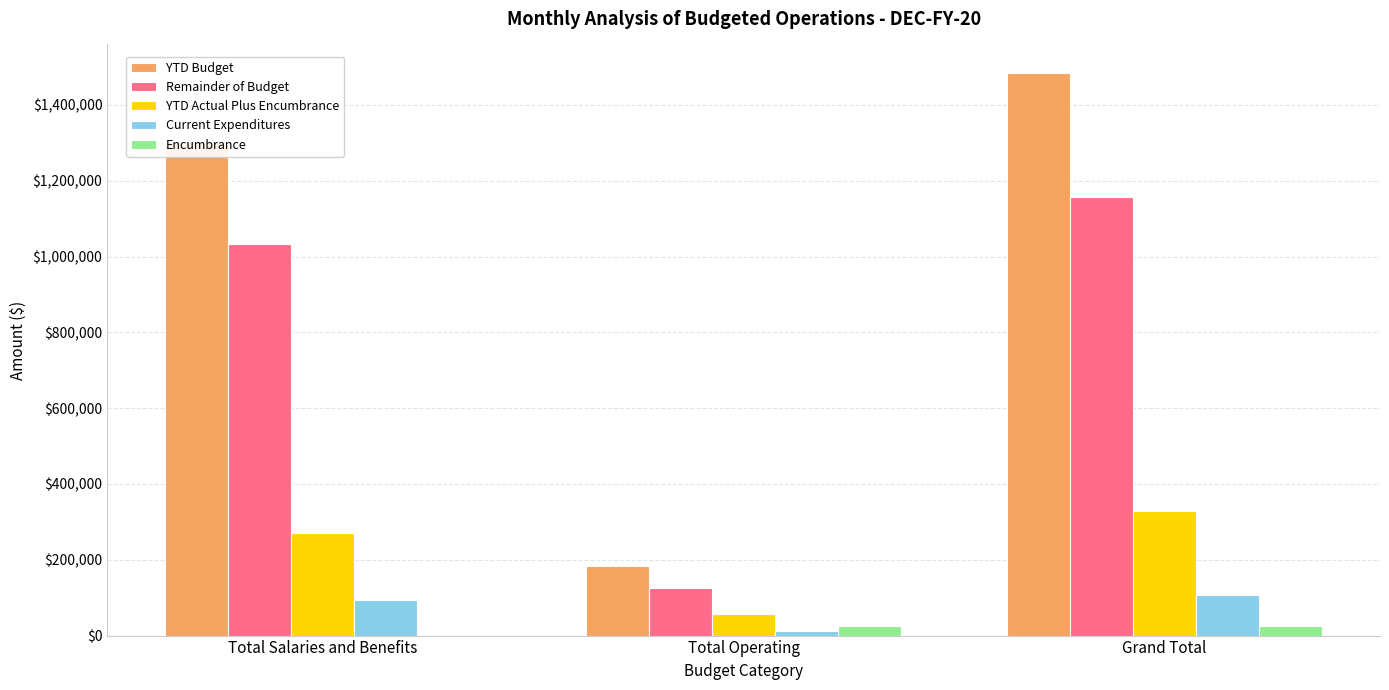

Between Total Operating and Grand Total, which series saw the biggest shift?

YTD Budget